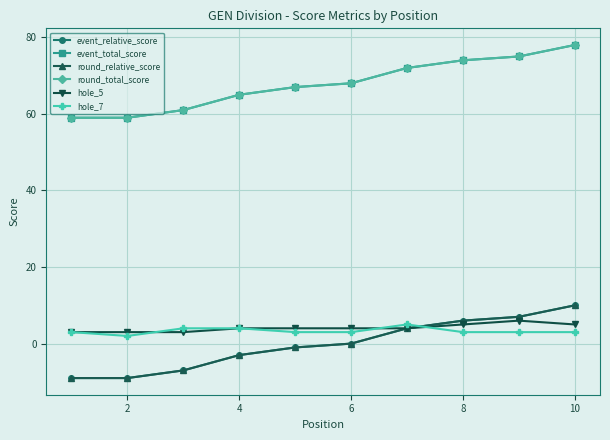

What is the difference between the maximum and minimum values in the round_total_score series?

19